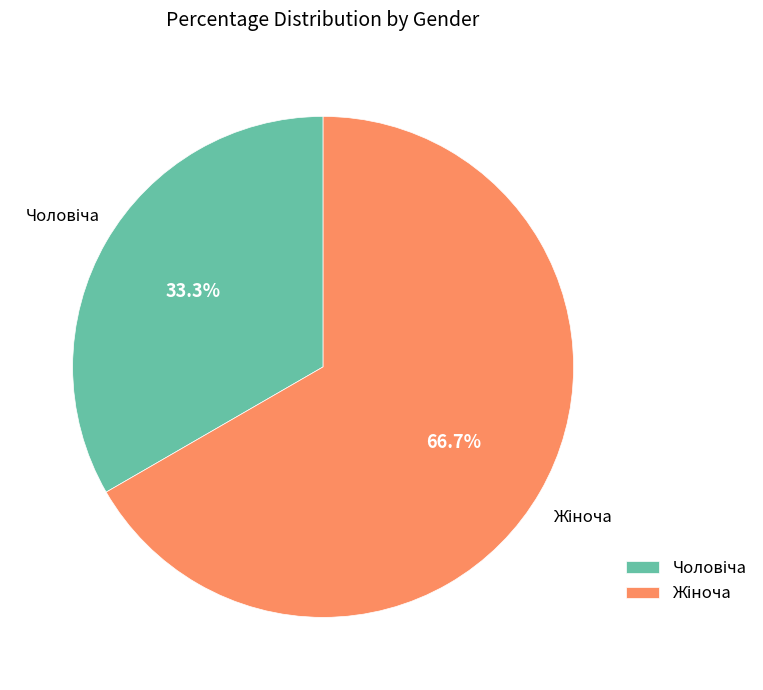

Is there a majority slice in this chart?

Yes